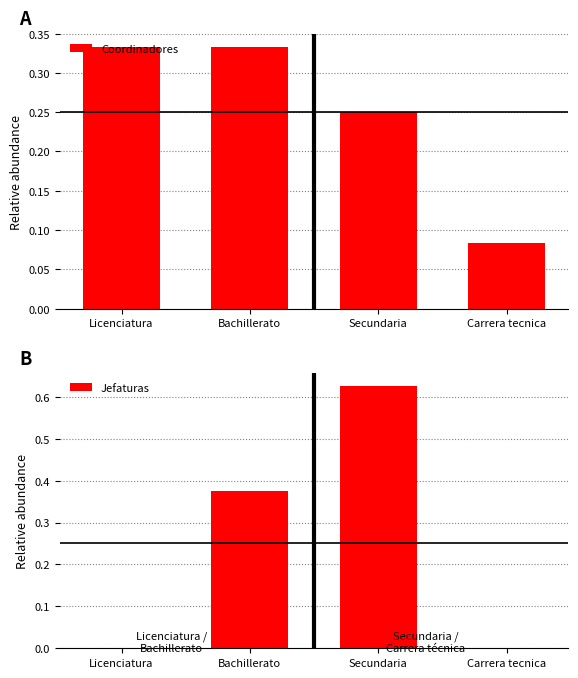

What is the difference between the highest and lowest values at Secundaria?

0.4